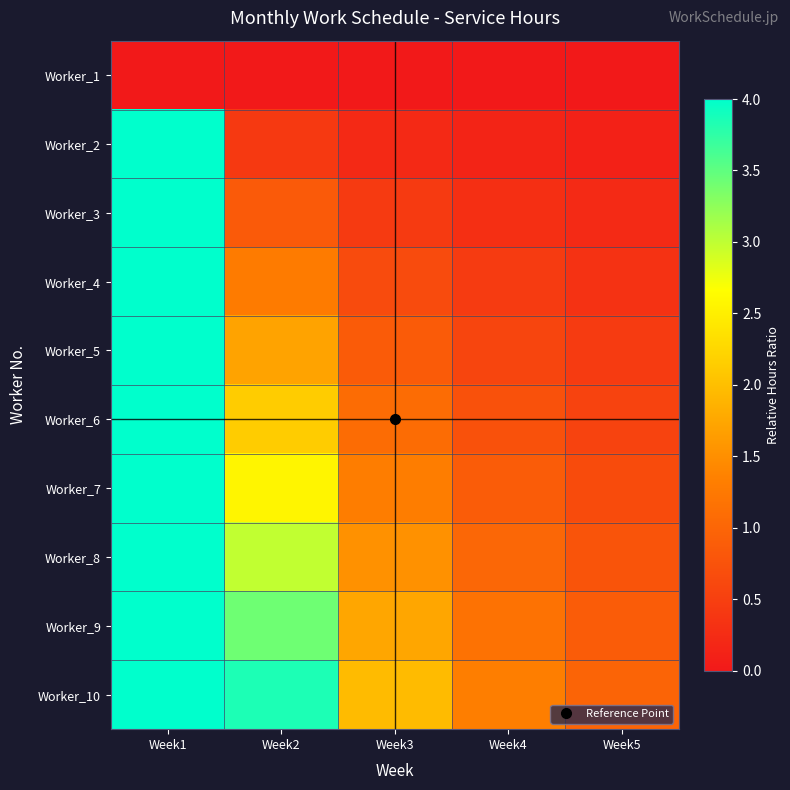

At how many categories does at least one series exceed 2?

2